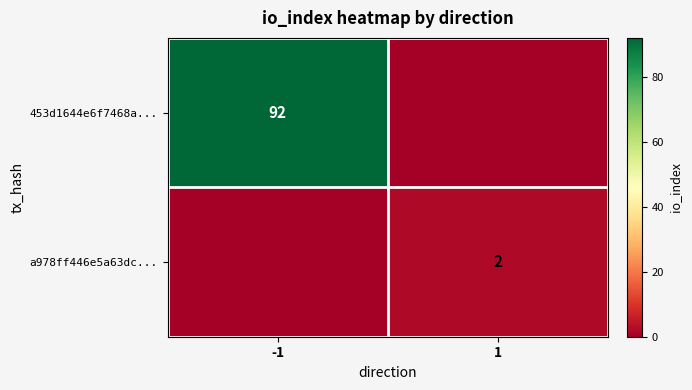

True or false: 453d1644e6f7468a... has a value of 92 at -1.

True